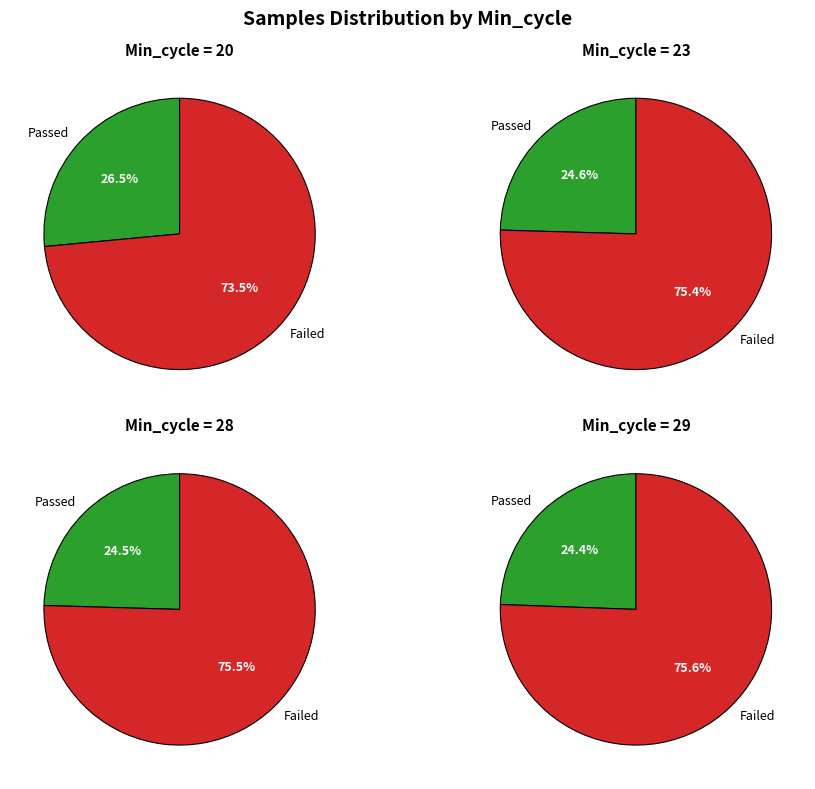

Does 28 represent more than half of the total?

No